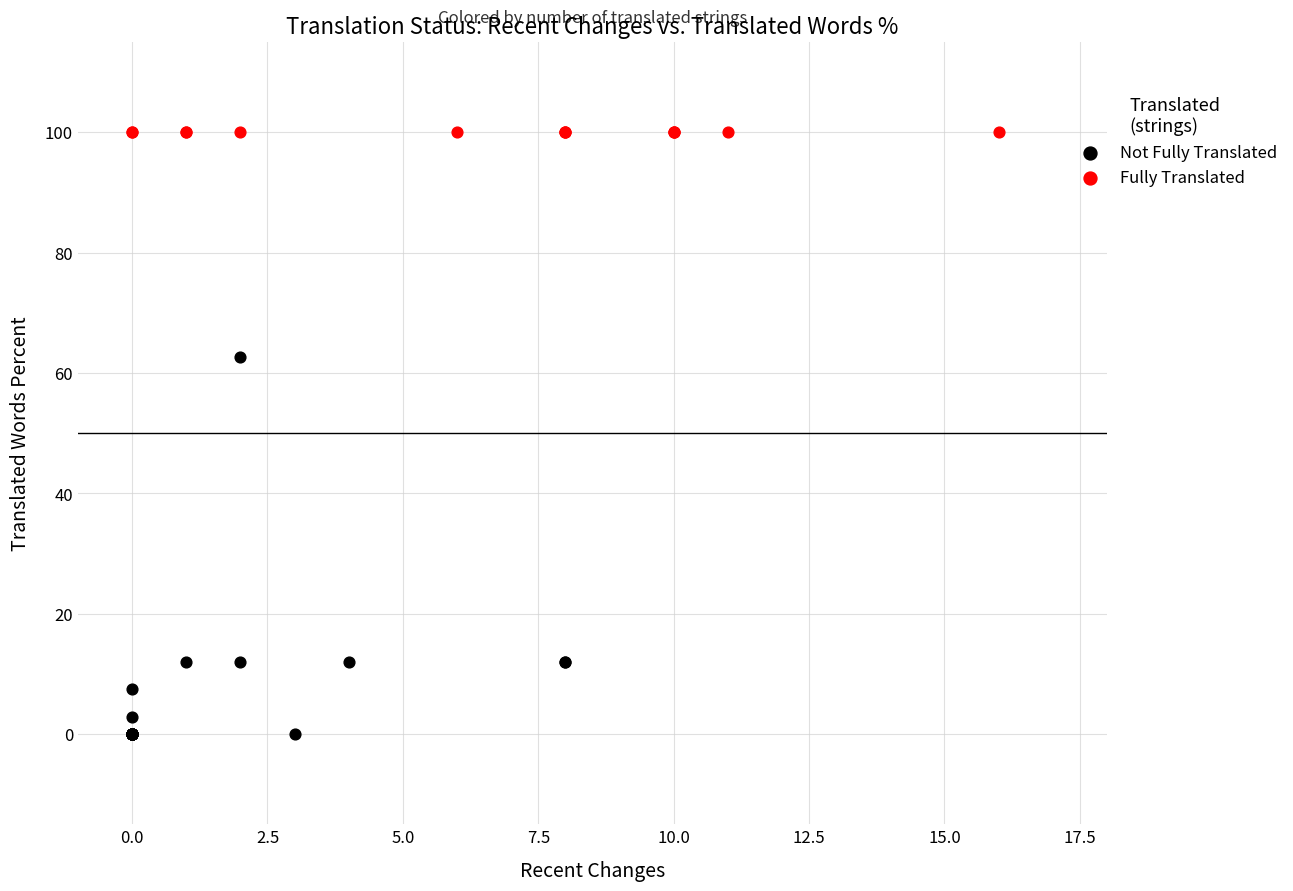

Which series reaches the minimum Y coordinate?

Not Fully Translated